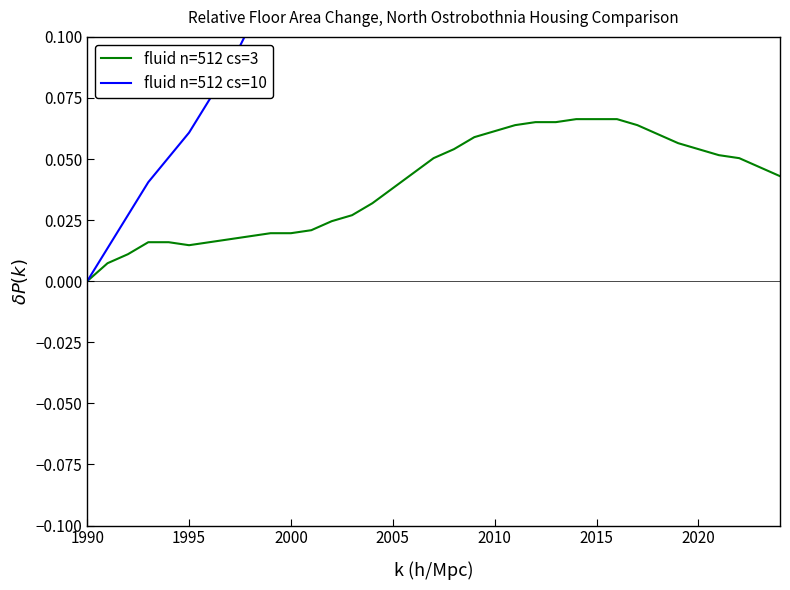

True or false: fluid n=512 cs=3 has a value of 0.0 at 2020.

False